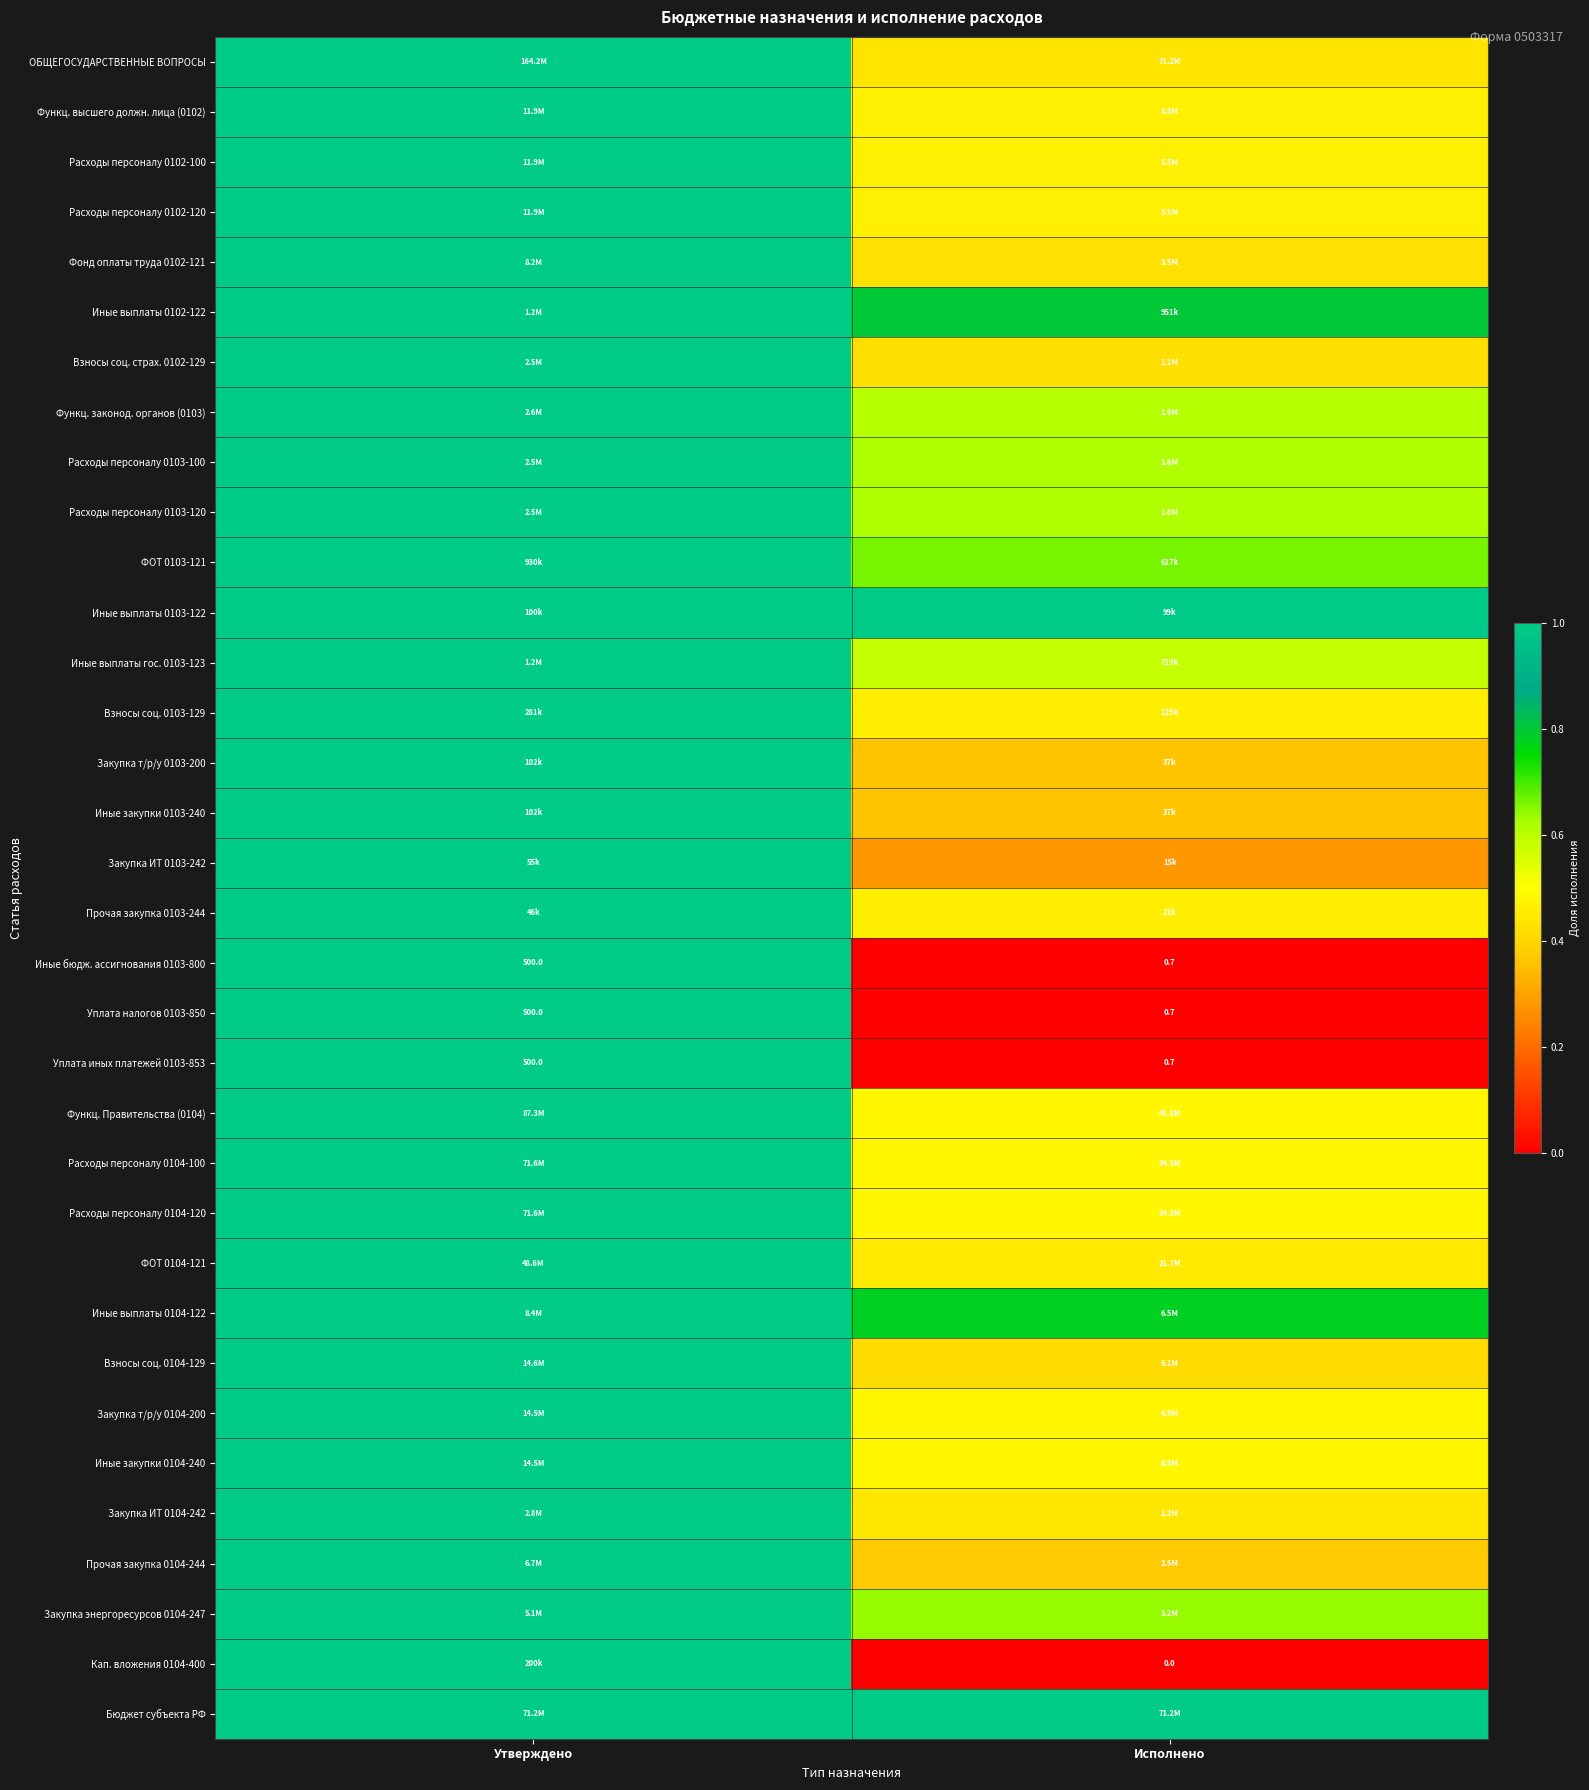

Is the value of Кап. вложения 0104-400 at Исполнено greater than the value of Уплата налогов 0103-850 at Исполнено?

No